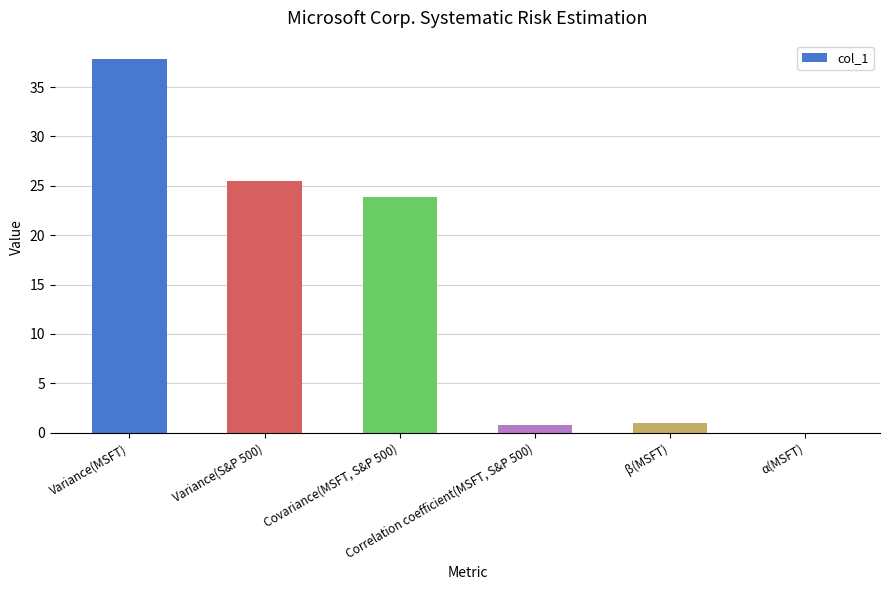

What is the maximum value shown in the chart?

37.8